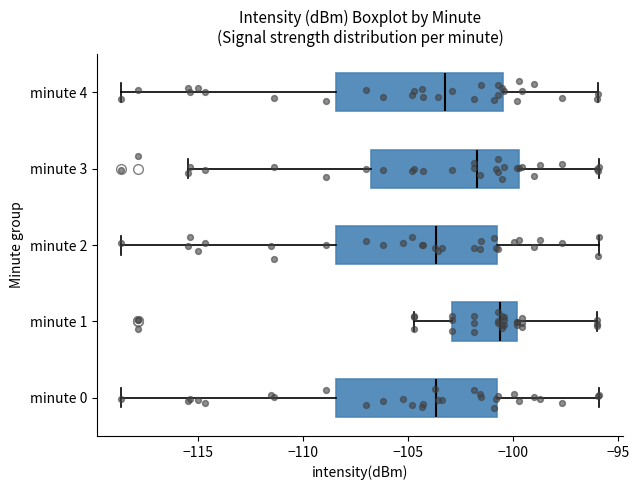

Reading bottom to top, read every box against the x-axis: the position of its median line, the range the box covers, and the ends of its whiskers. The values are not printed on the chart, so give them approximately, as read against the axis.

minute 0: median -103.5, box -108.5 to -100.5, whiskers -118.5 to -96.0
minute 1: median -100.5, box -103.0 to -100.0, whiskers -104.5 to -96.0
minute 2: median -103.5, box -108.5 to -100.5, whiskers -118.5 to -96.0
minute 3: median -101.5, box -107.0 to -99.5, whiskers -115.5 to -96.0
minute 4: median -103.0, box -108.5 to -100.5, whiskers -118.5 to -96.0